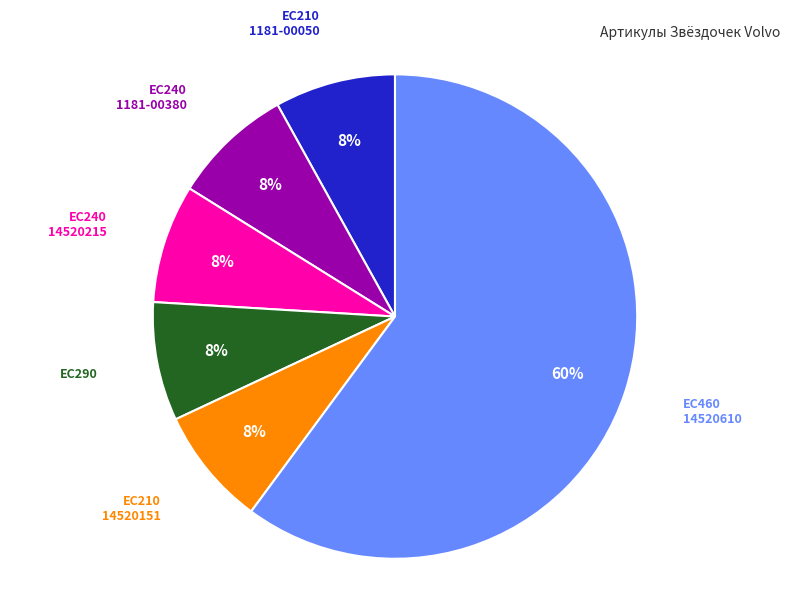

Which slice is the largest?

EC460 14520610